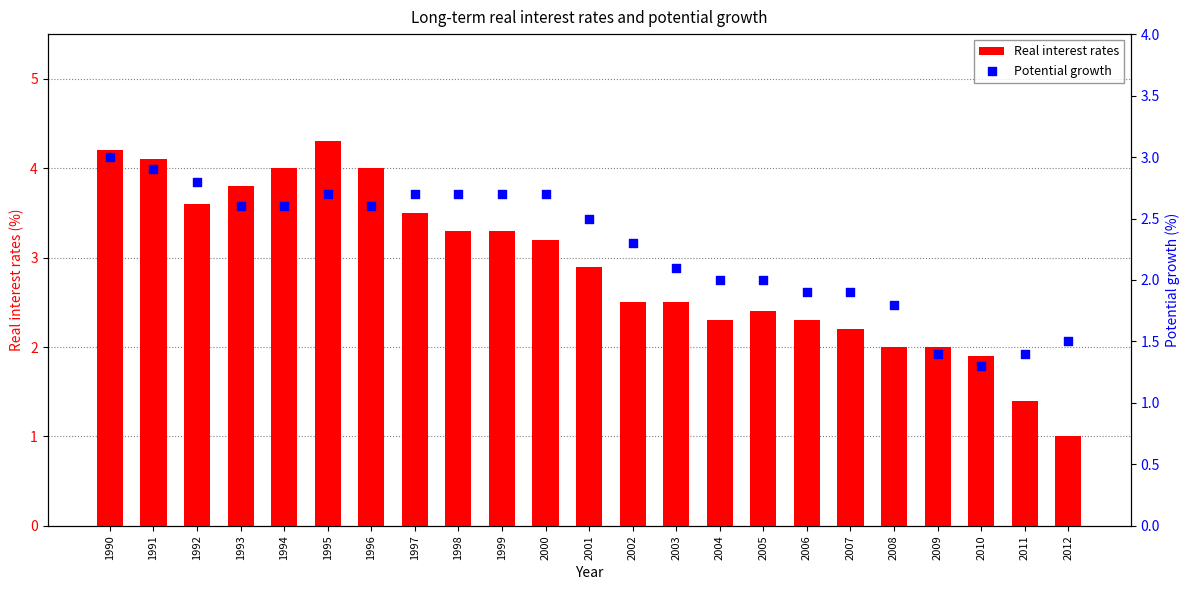

Which series contains the lowest Y value?

Real interest rates